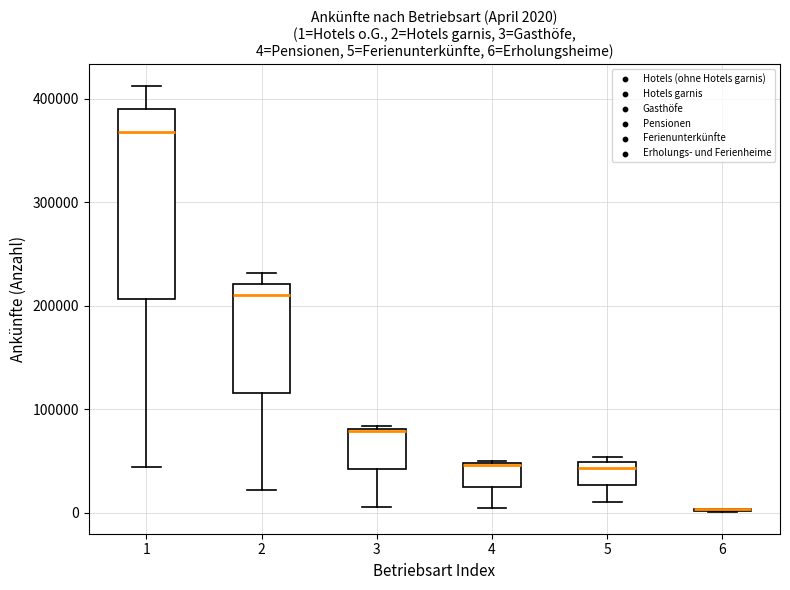

Which box is the tallest, from its lower edge to its upper edge?

1